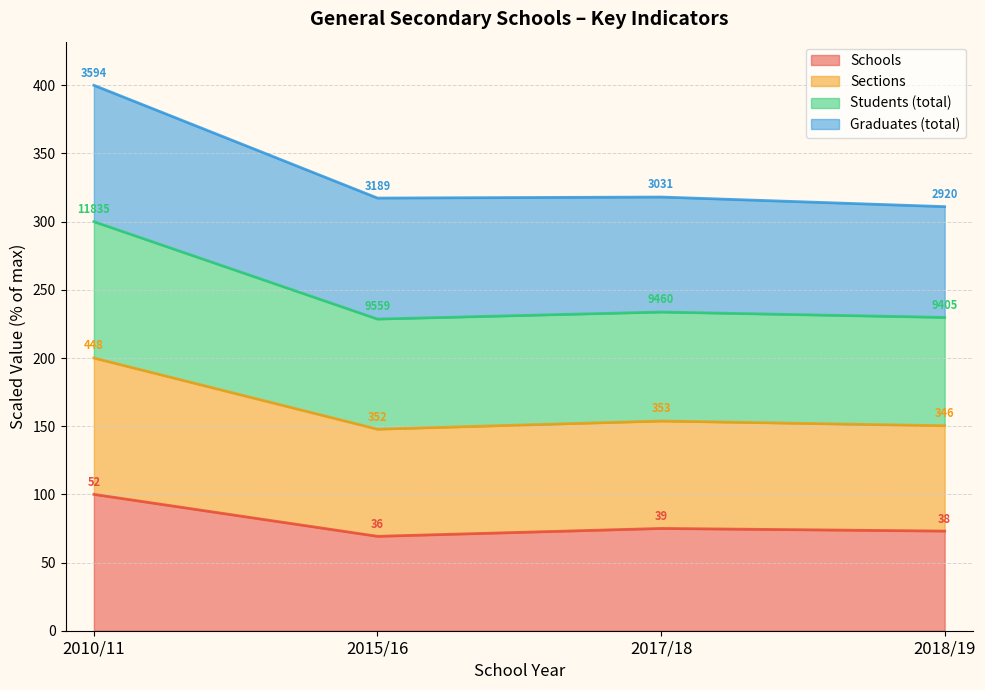

At which category does Students (total) reach its first local valley?

2015/16